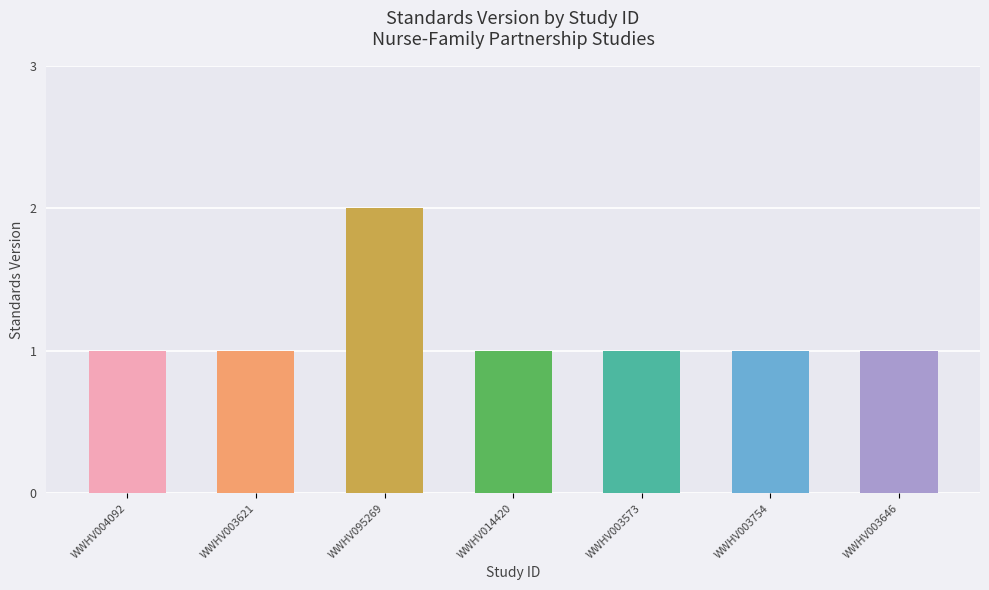

What is the average value?

1